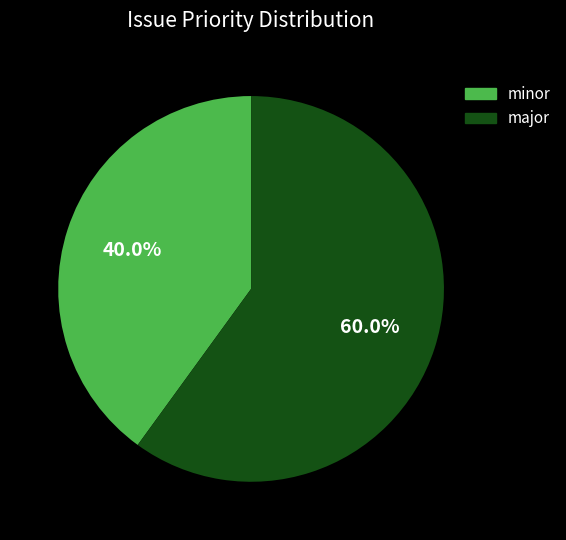

Is there any slice that represents more than half of the pie?

Yes